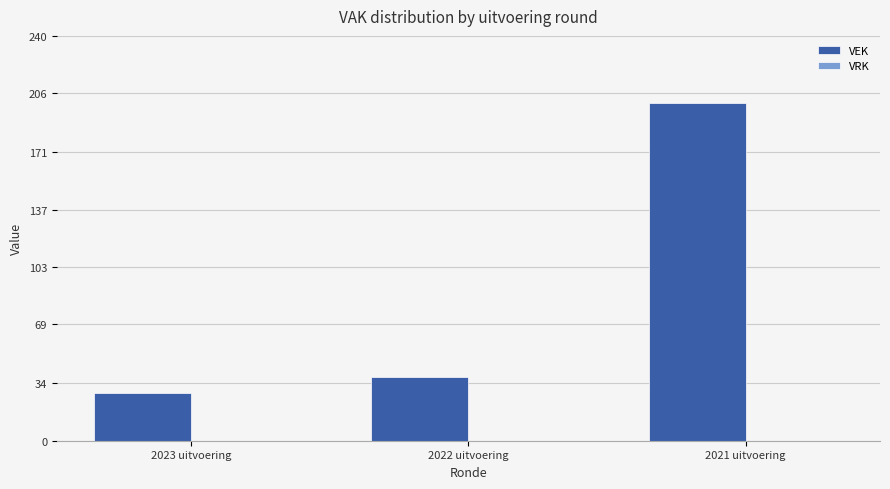

Which category has the lowest value across all series?

2023 uitvoering